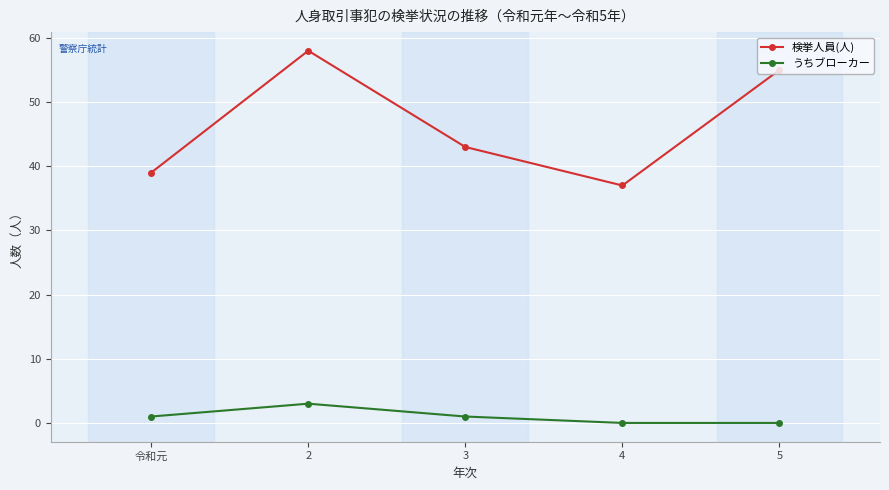

Reading right to left, transcribe all the data shown in this chart.

検挙人員(人): 5=55	4=37	3=43	2=58	令和元=39
うちブローカー: 5=0	4=0	3=1	2=3	令和元=1